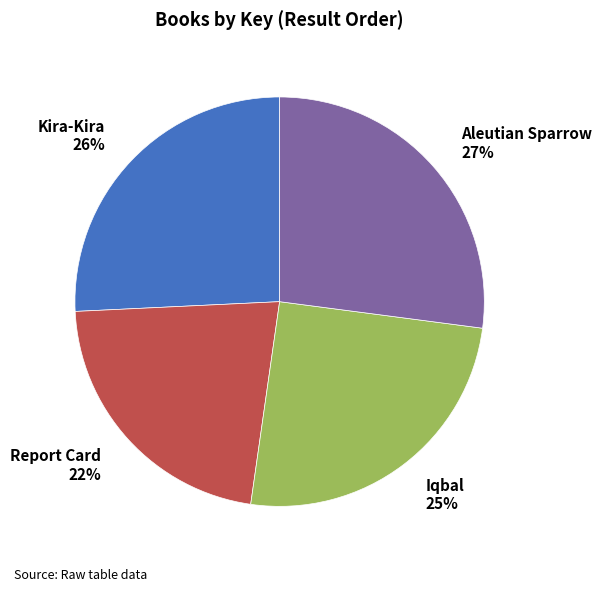

Combined, do Kira-Kira and Aleutian Sparrow account for over 50%?

Yes